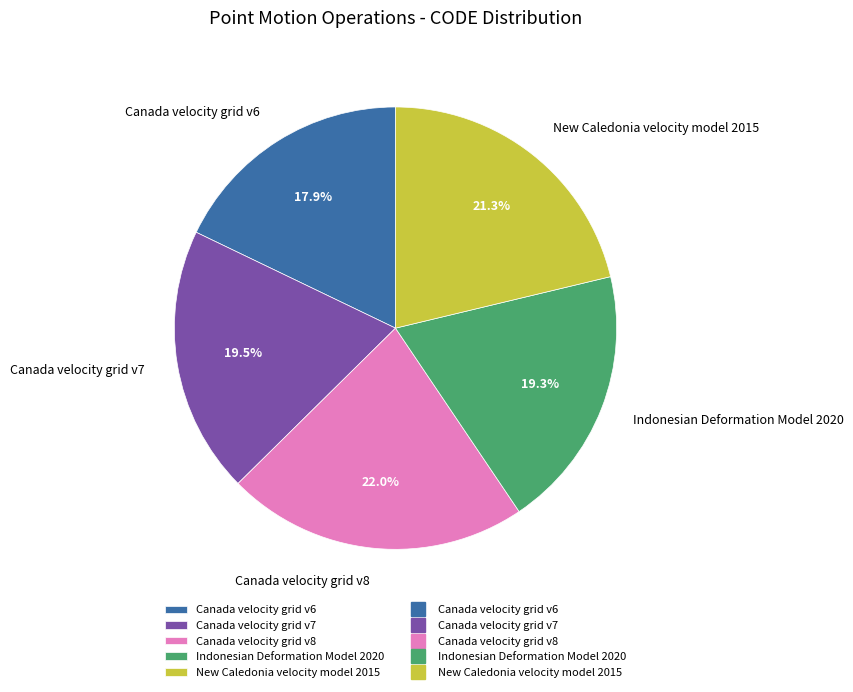

The Indonesian Deformation Model 2020 slice represents 7% of the pie. True or false?

False